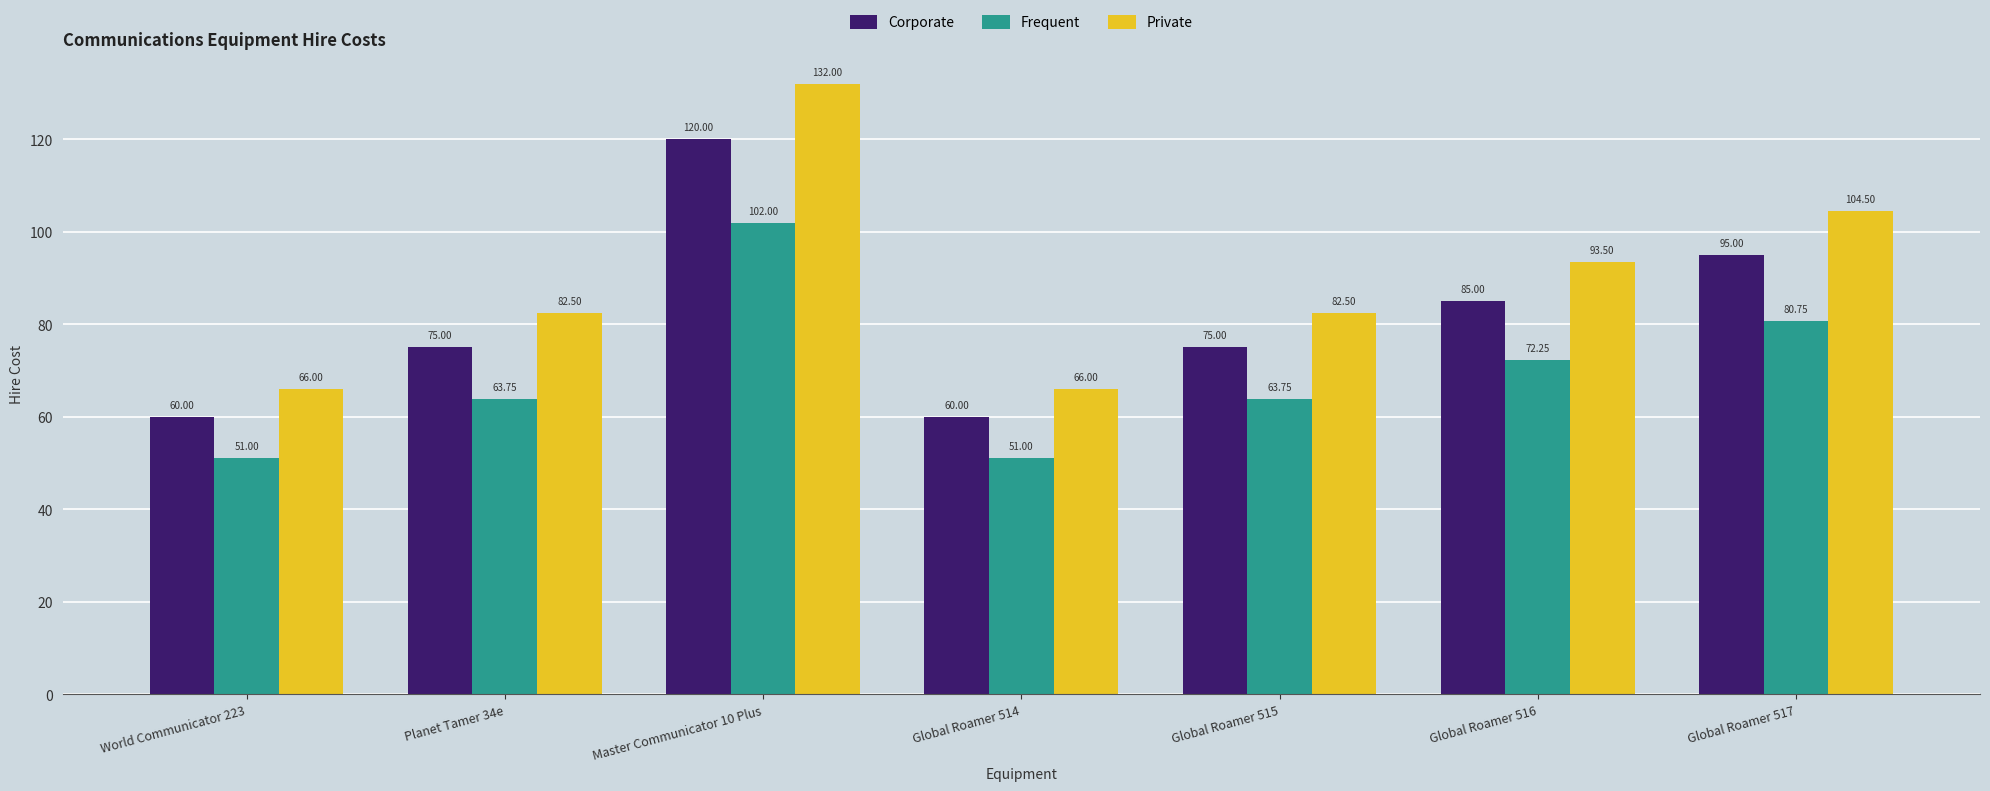

Which series has the widest spread of values?

Private